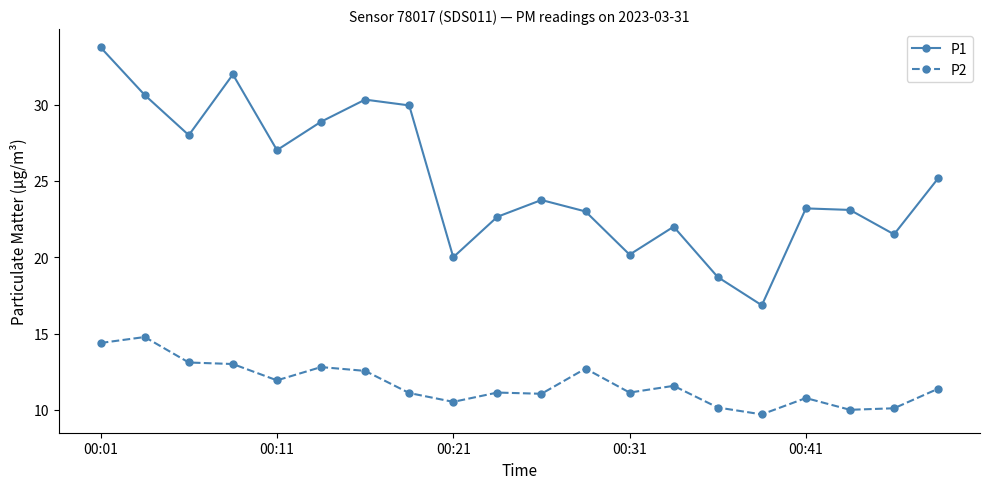

Which series has the widest spread of values?

P1